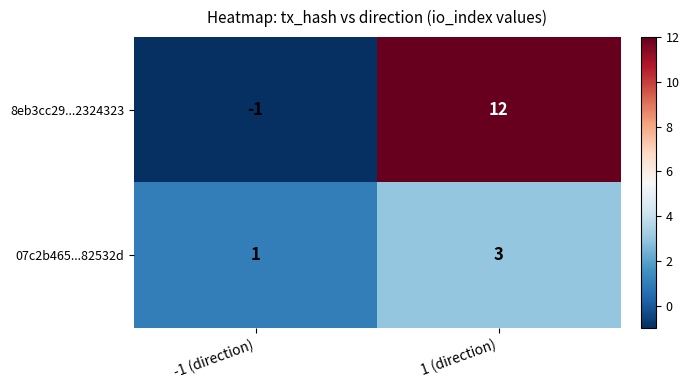

At -1 (direction), list the series in order from smallest to largest.

8eb3cc29...2324323, 07c2b465...82532d